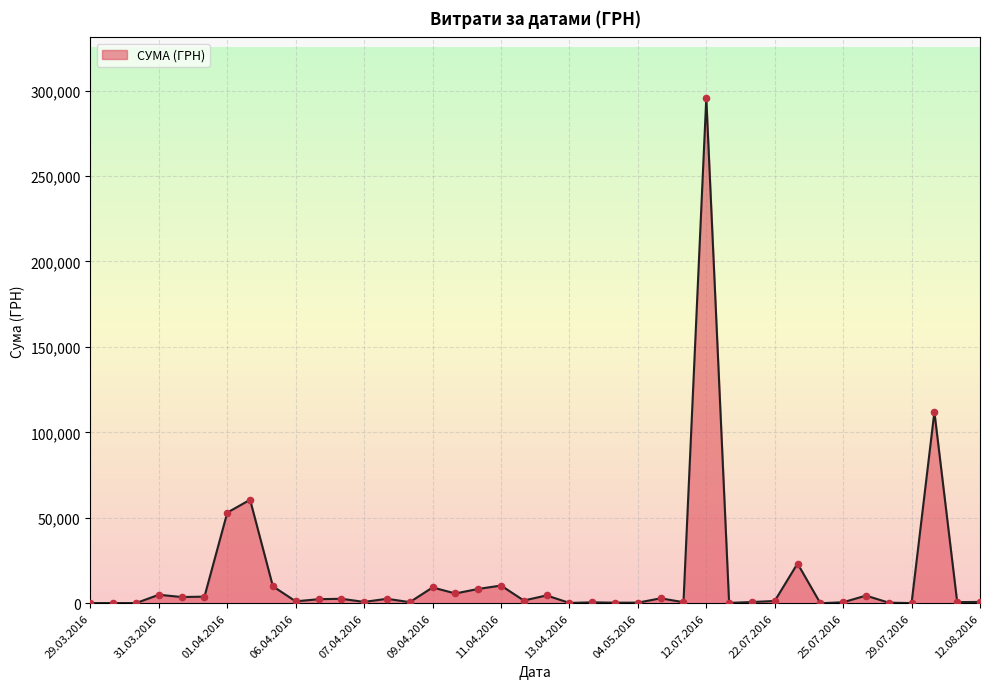

What is the difference between the maximum and minimum values?

295627.4